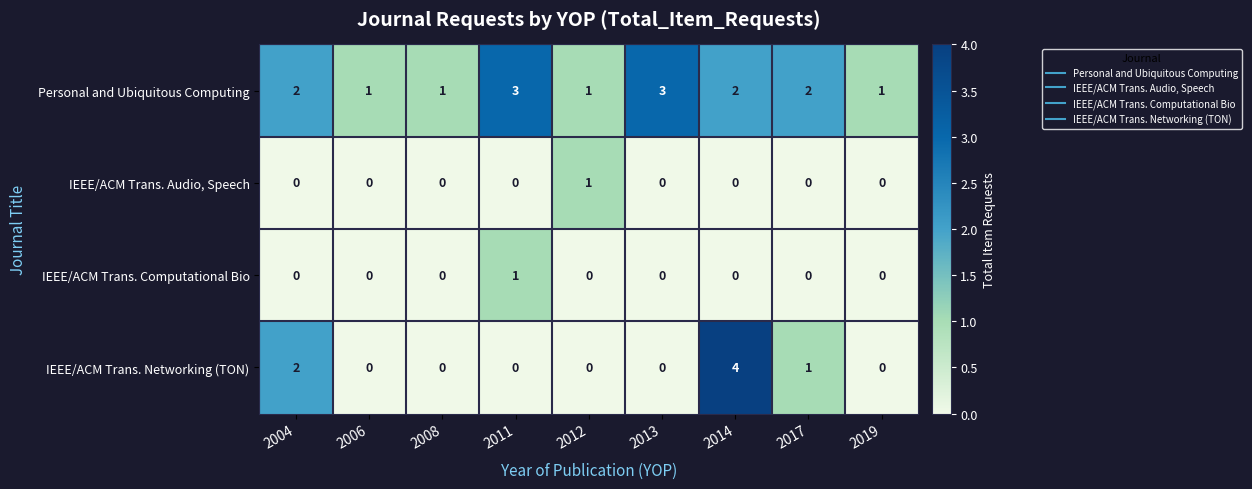

The IEEE/ACM Trans. Audio, Speech series shows -1 at 2019. True or false?

False